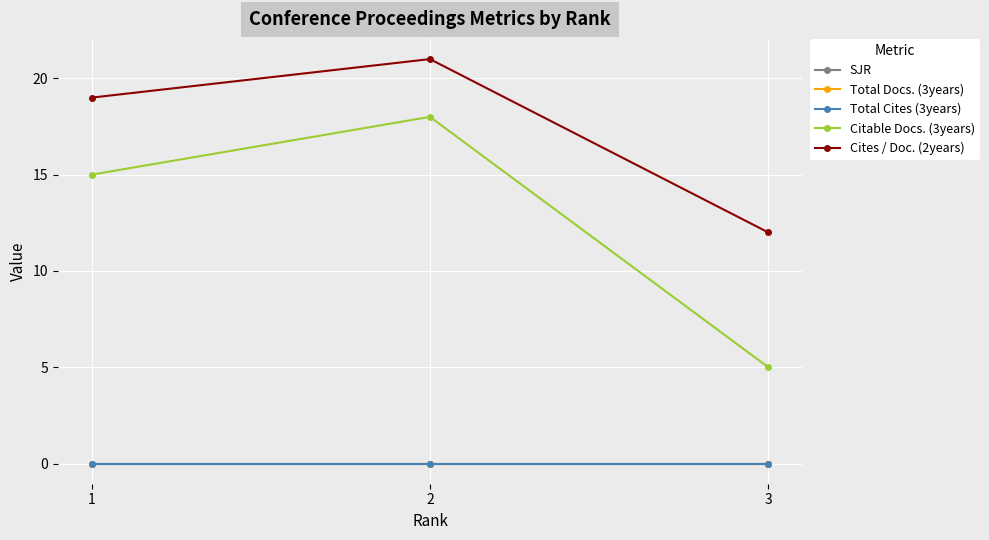

Which series has the widest spread of values?

Citable Docs. (3years)